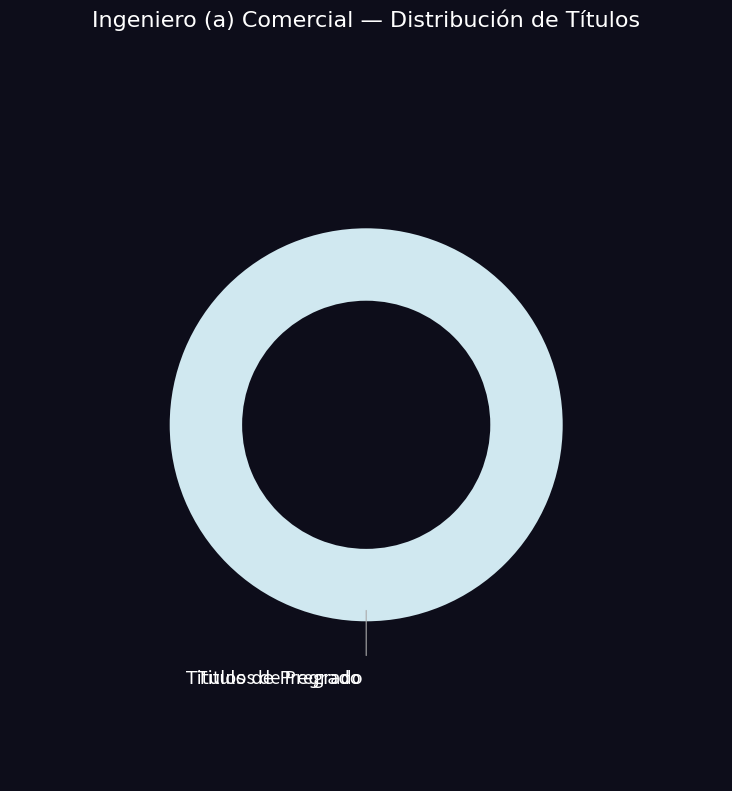

Is there any slice that represents more than half of the pie?

Yes